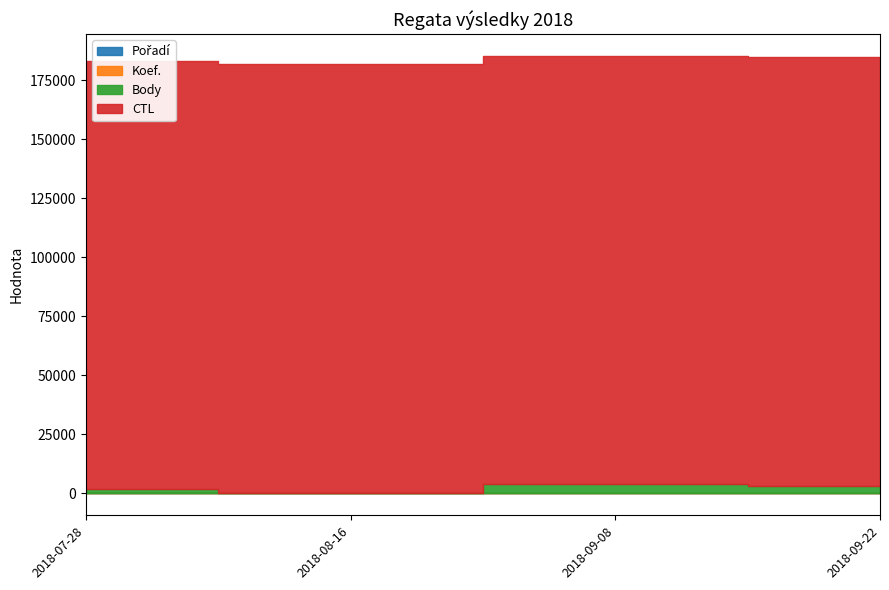

Count the number of data series in this chart.

4